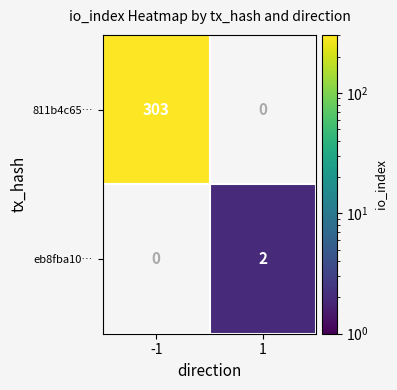

At which category does the chart reach its minimum across all series?

1